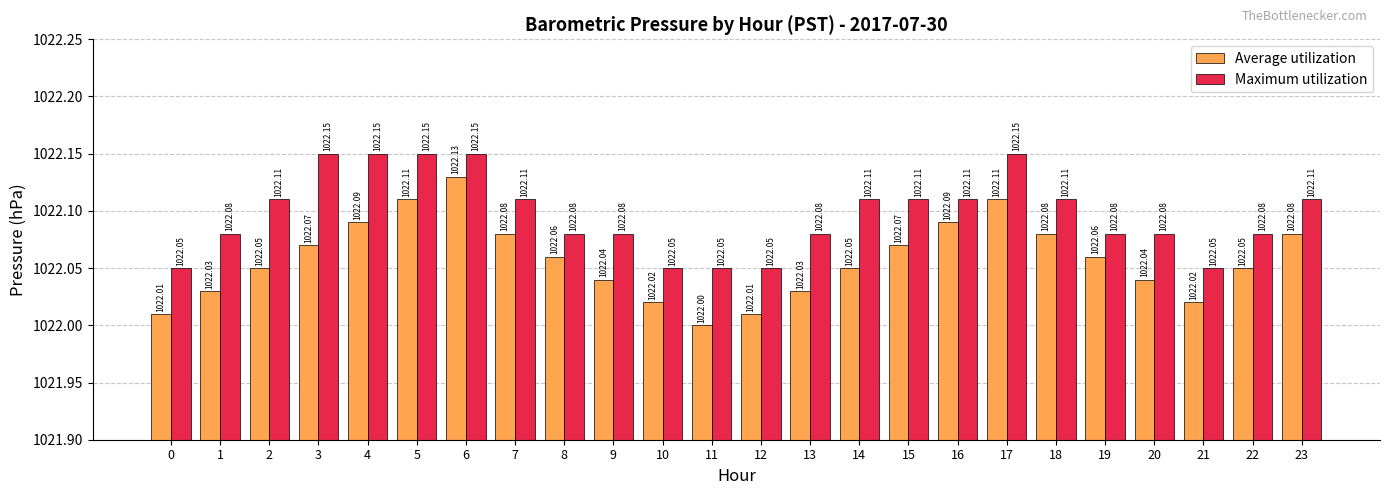

Which series has the widest spread of values?

Average utilization